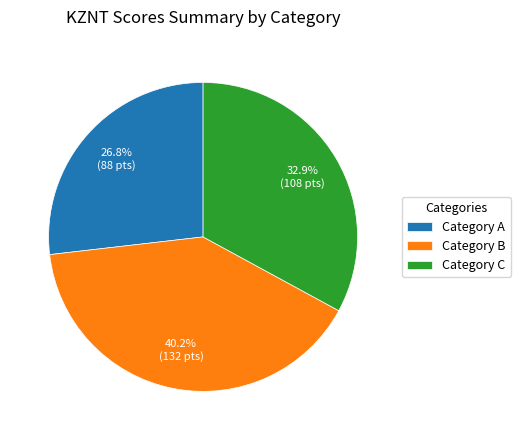

Combined, what portion of the pie is Category B and Category A?

67.1%